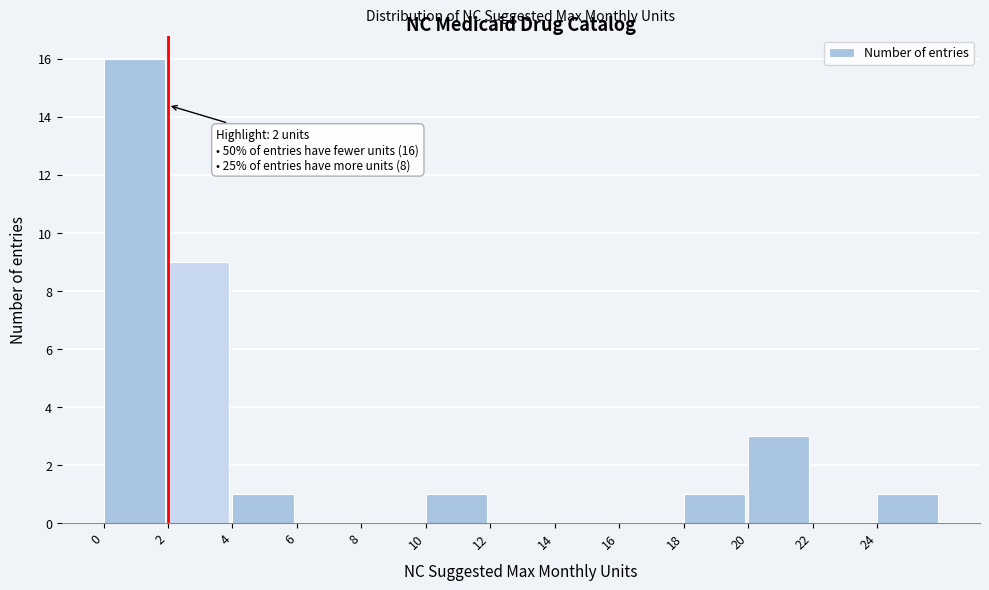

Which range on the x-axis has the tallest bar?

0 to 2